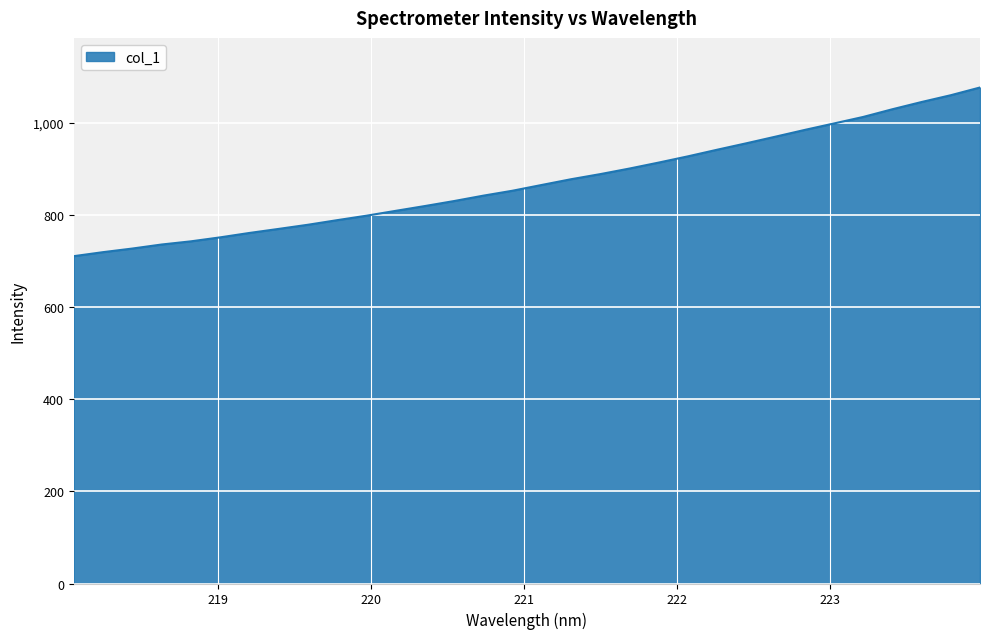

What is the difference between the second highest and minimum values?

349.2